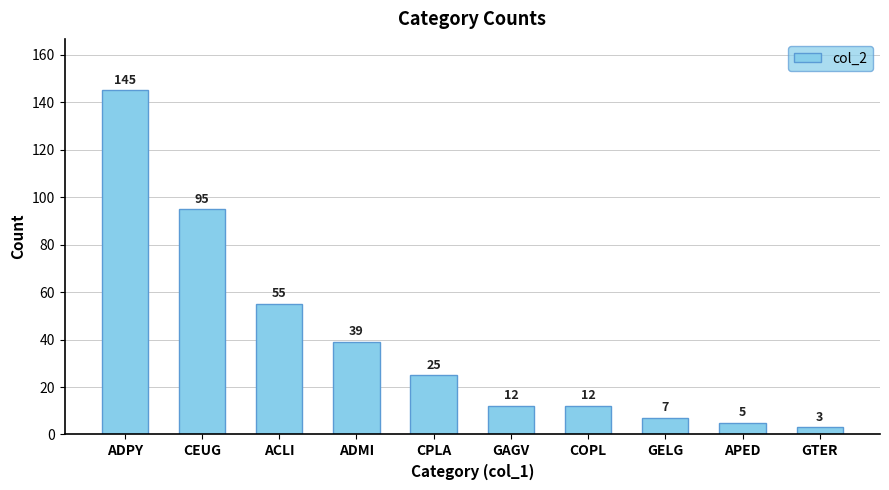

What is the ratio of the value at ADPY to the value at ACLI?

2.6